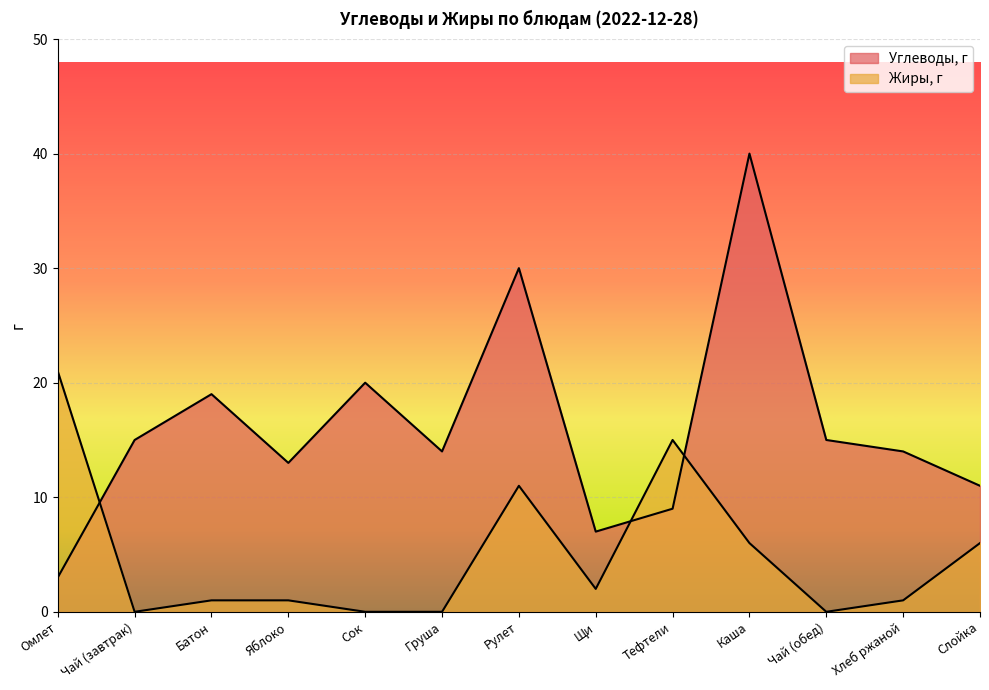

What is the sum of all Жиры, г values?

64